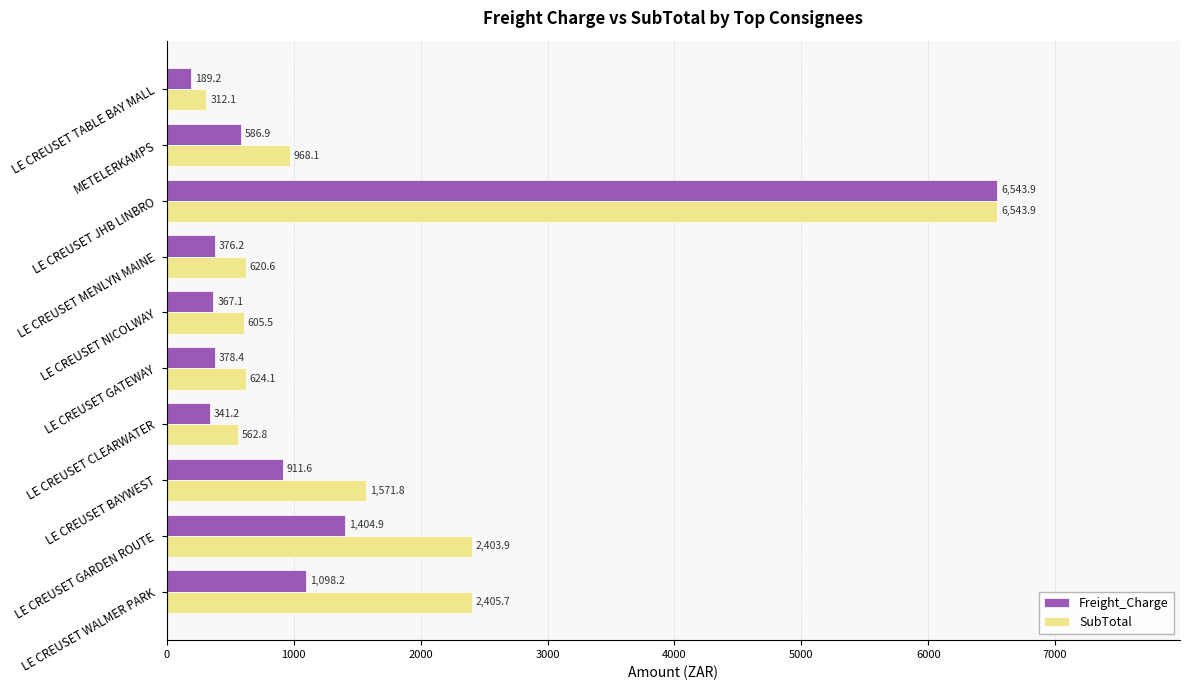

What is the average value of the SubTotal series?

1661.8